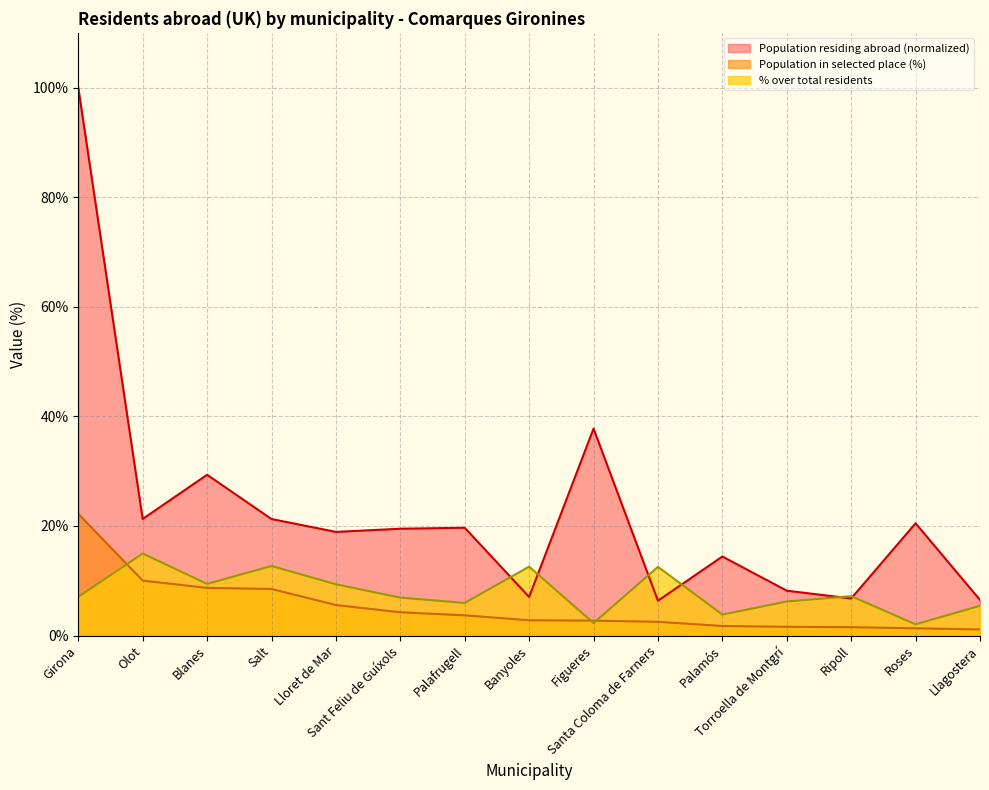

How many lines are shown in the chart?

3